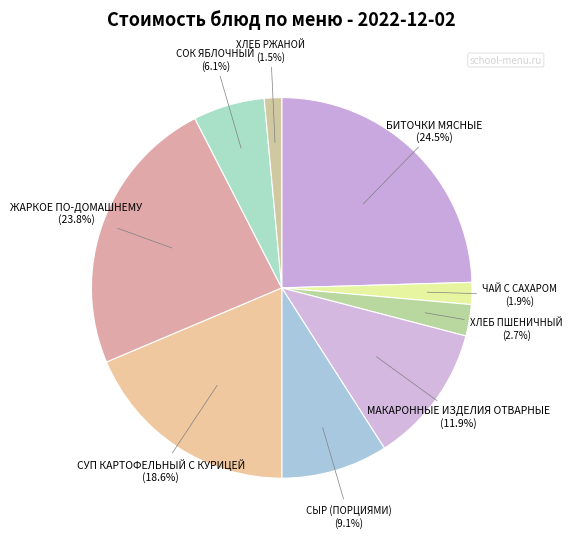

Which slice is the largest?

БИТОЧКИ МЯСНЫЕ